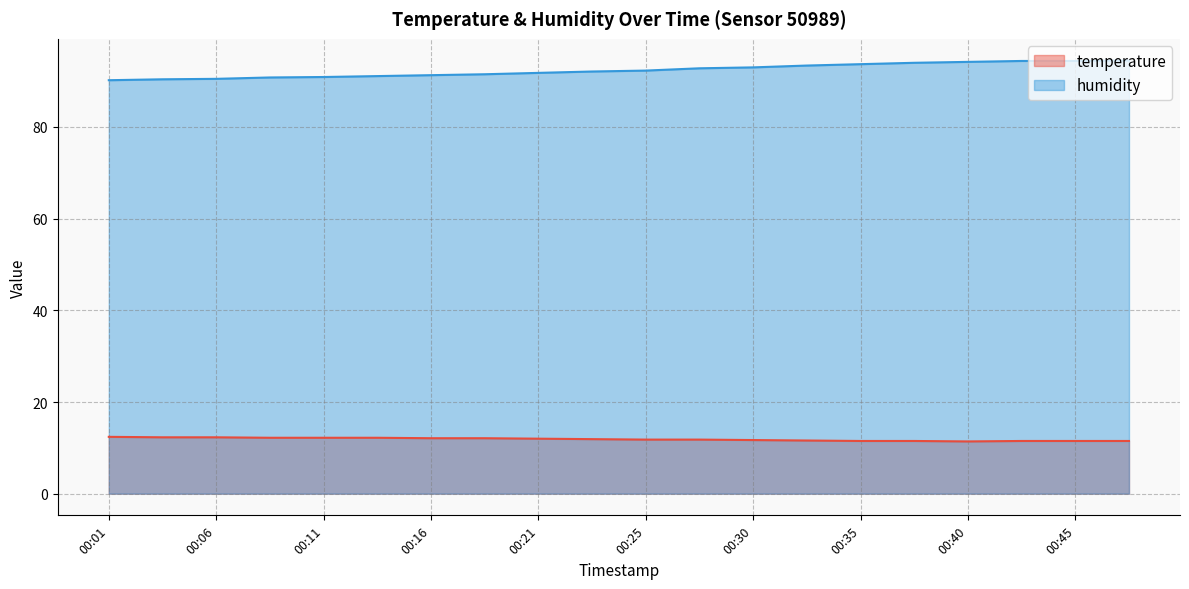

Rank the series at 00:25 from lowest to highest value.

temperature, humidity